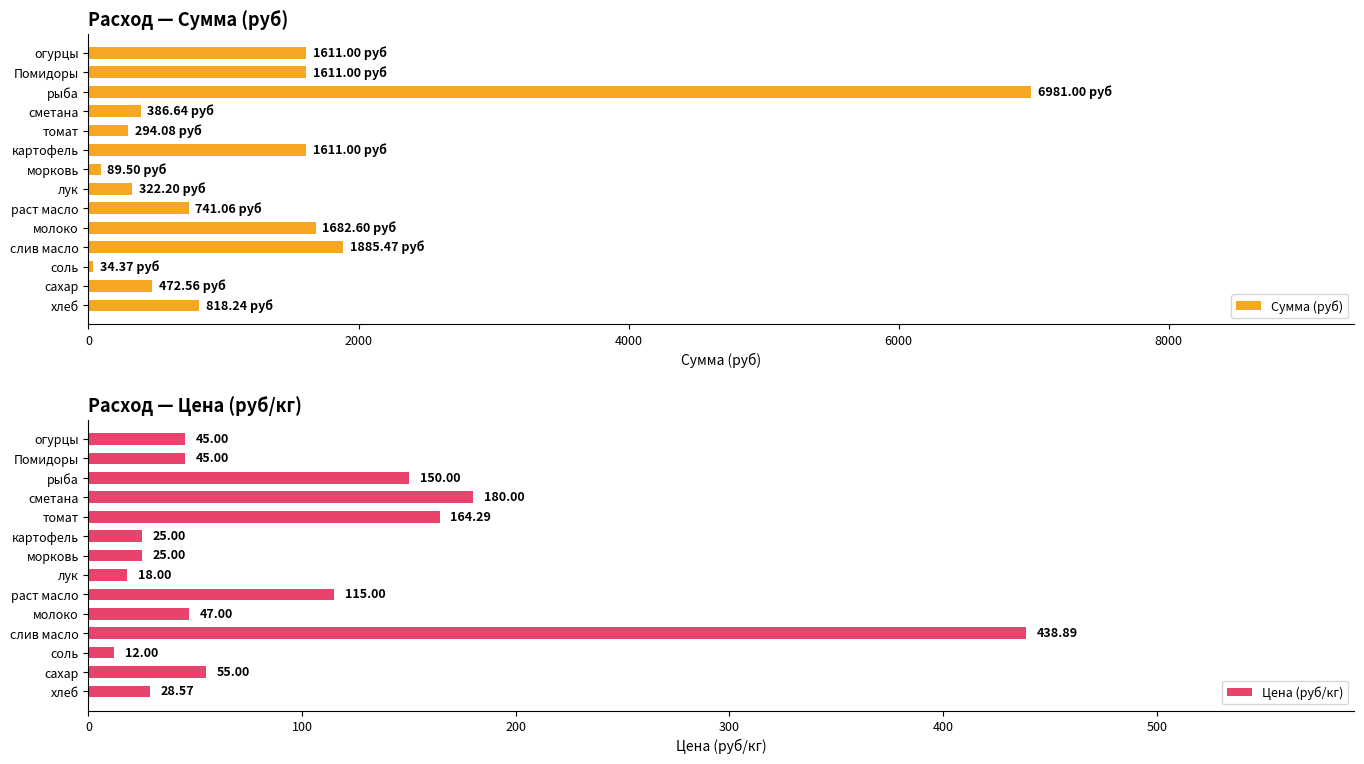

Which category has the highest value in the Сумма (руб) series?

рыба